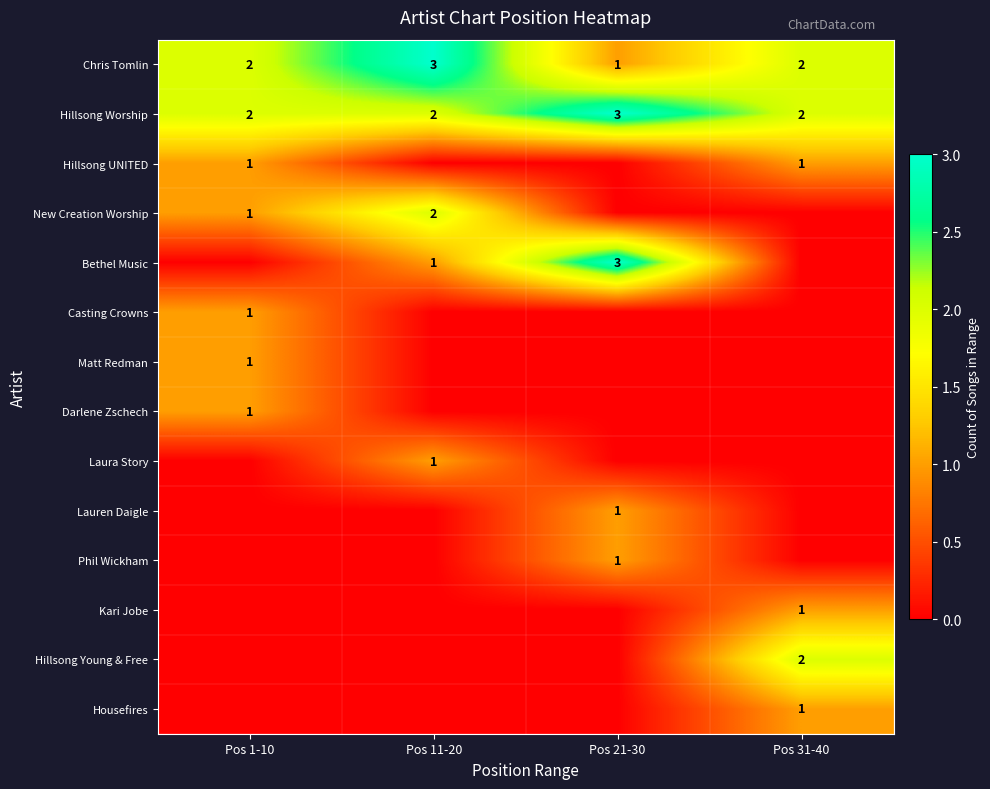

How many Hillsong Worship values are between 2 and 3?

4